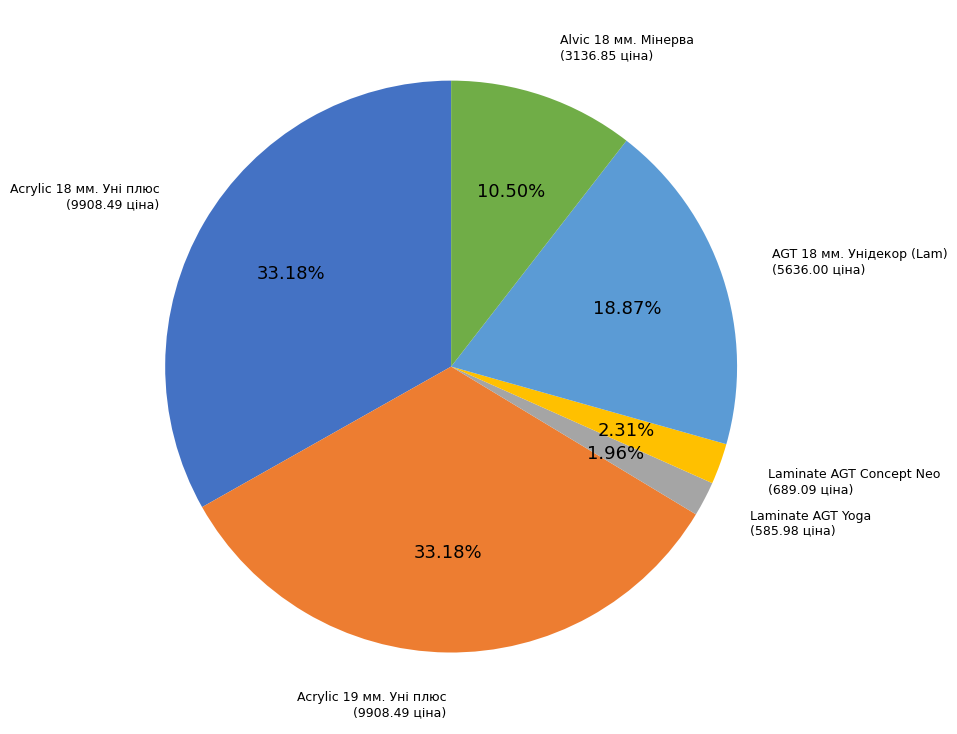

Is there any slice that represents more than half of the pie?

No